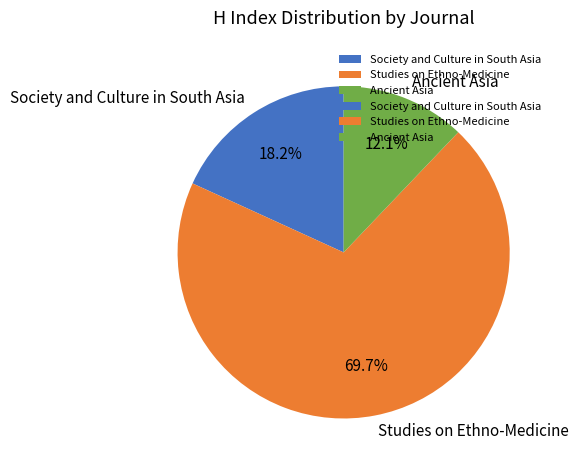

The Ancient Asia slice represents 12% of the pie. True or false?

True